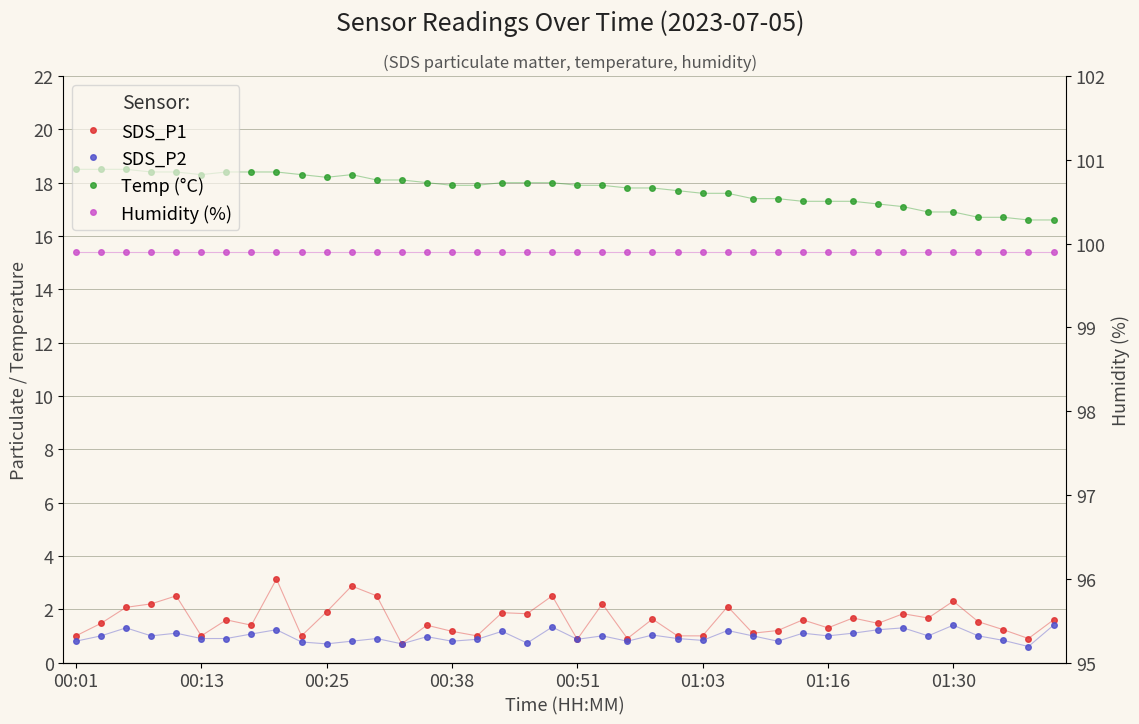

Which series has the widest spread of values?

SDS_P1